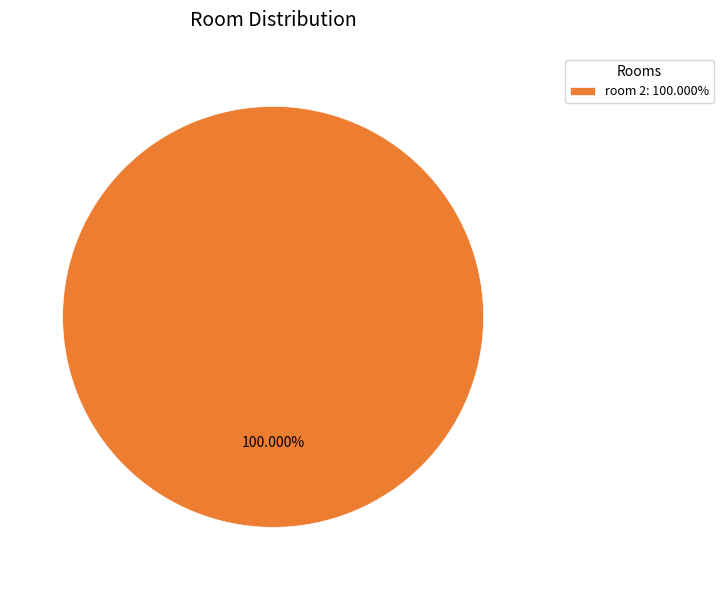

Is there any slice that represents more than half of the pie?

Yes